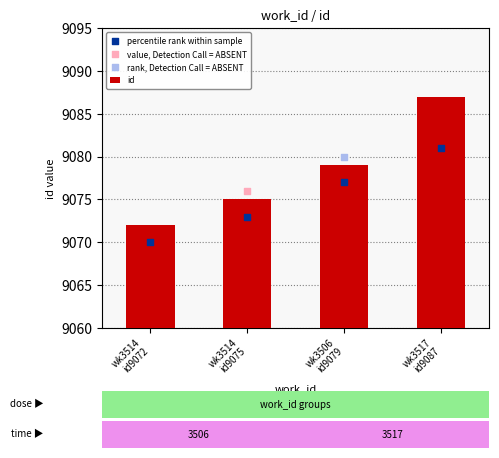

At which category is the sum across all series the highest?

wk3517
id9087